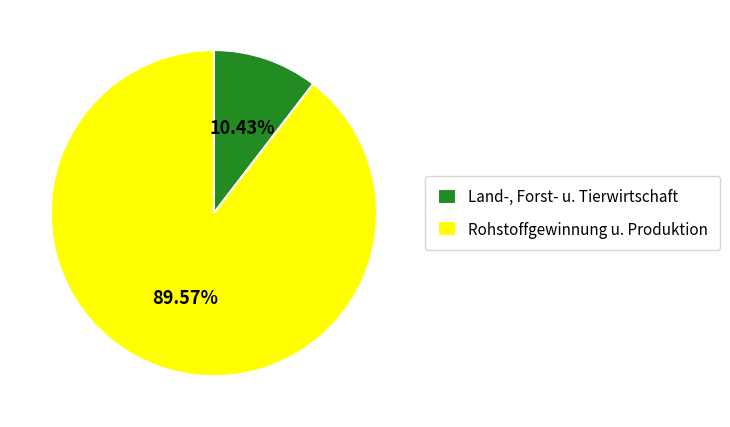

What is the largest slice in the pie chart?

Rohstoffgewinnung u. Produktion